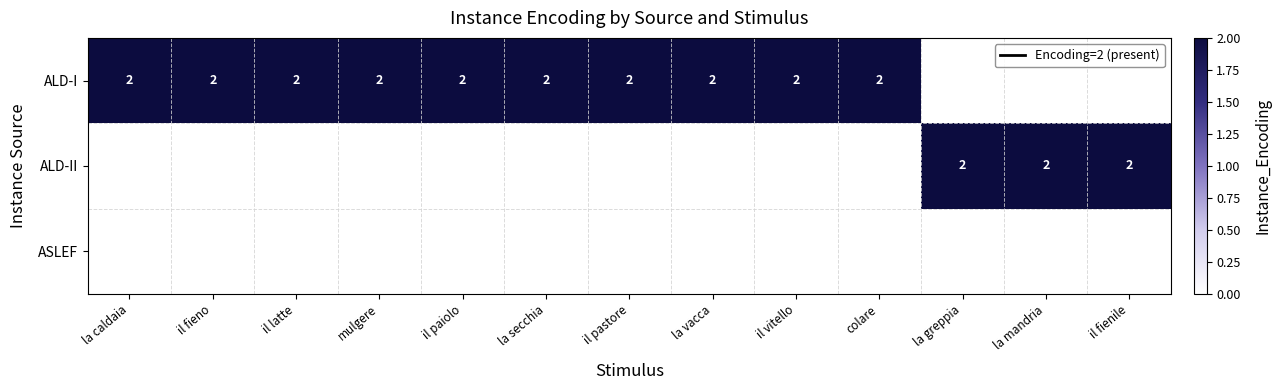

Which has a higher value, il vitello or mulgere?

il vitello